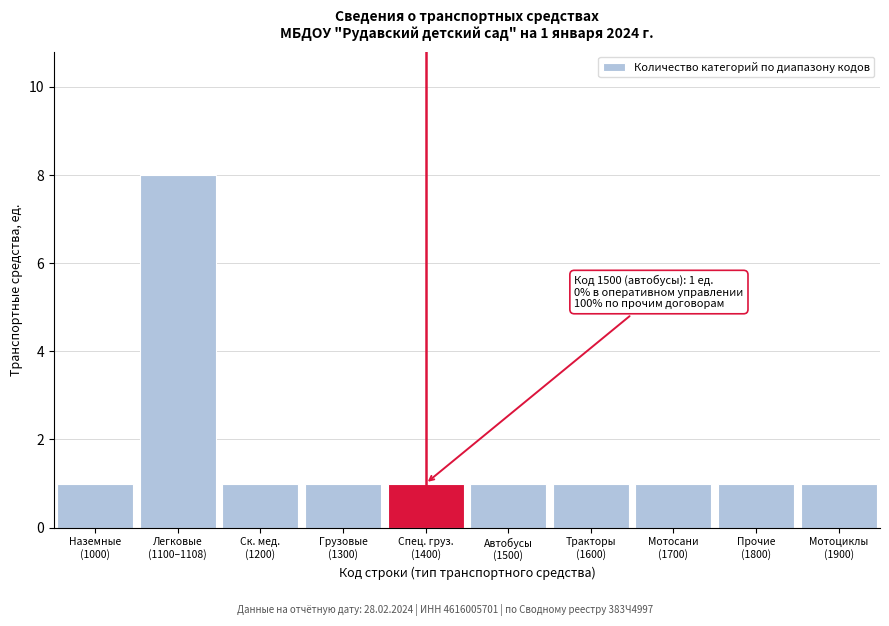

Reading right to left, transcribe all the data shown in this chart.

1	1	1	1	1	1	1	1	8	1